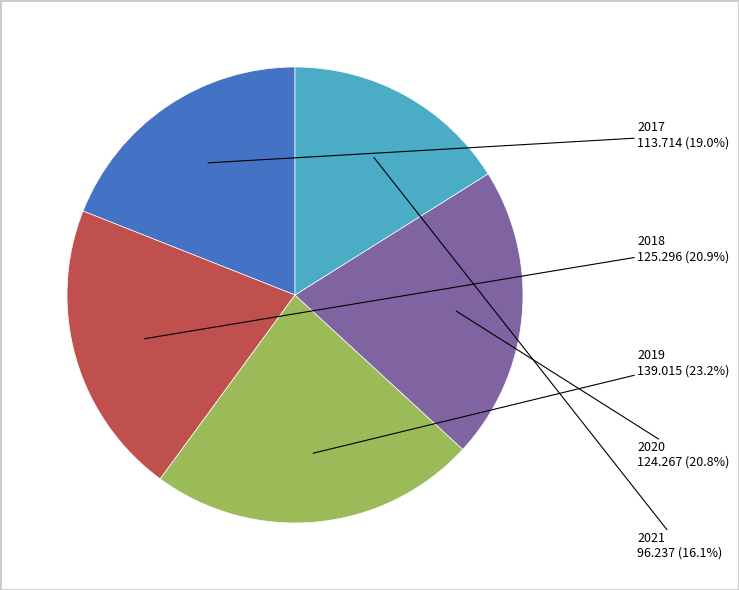

To the nearest percent, what portion does 2017 represent?

19%